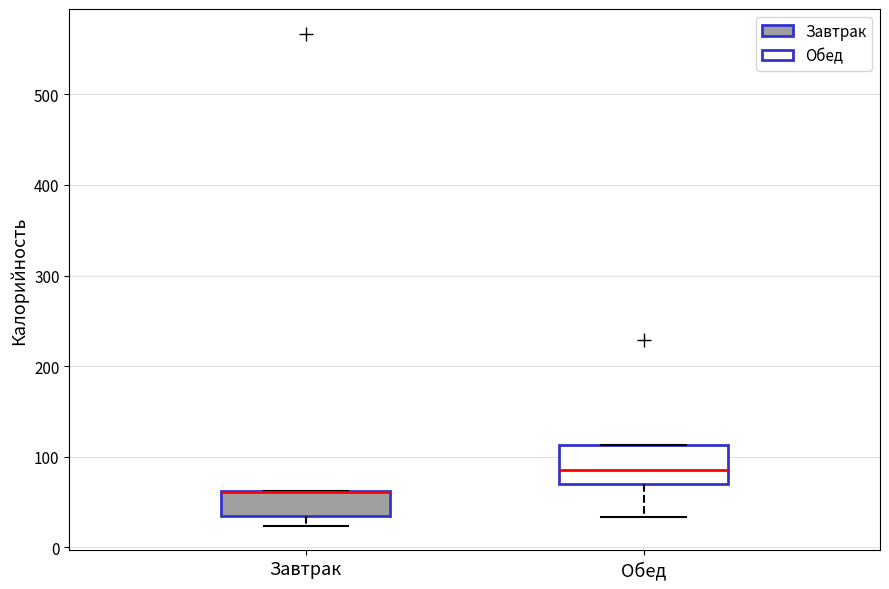

Comparing the boxes themselves (not the whiskers), which one is the tallest?

Обед